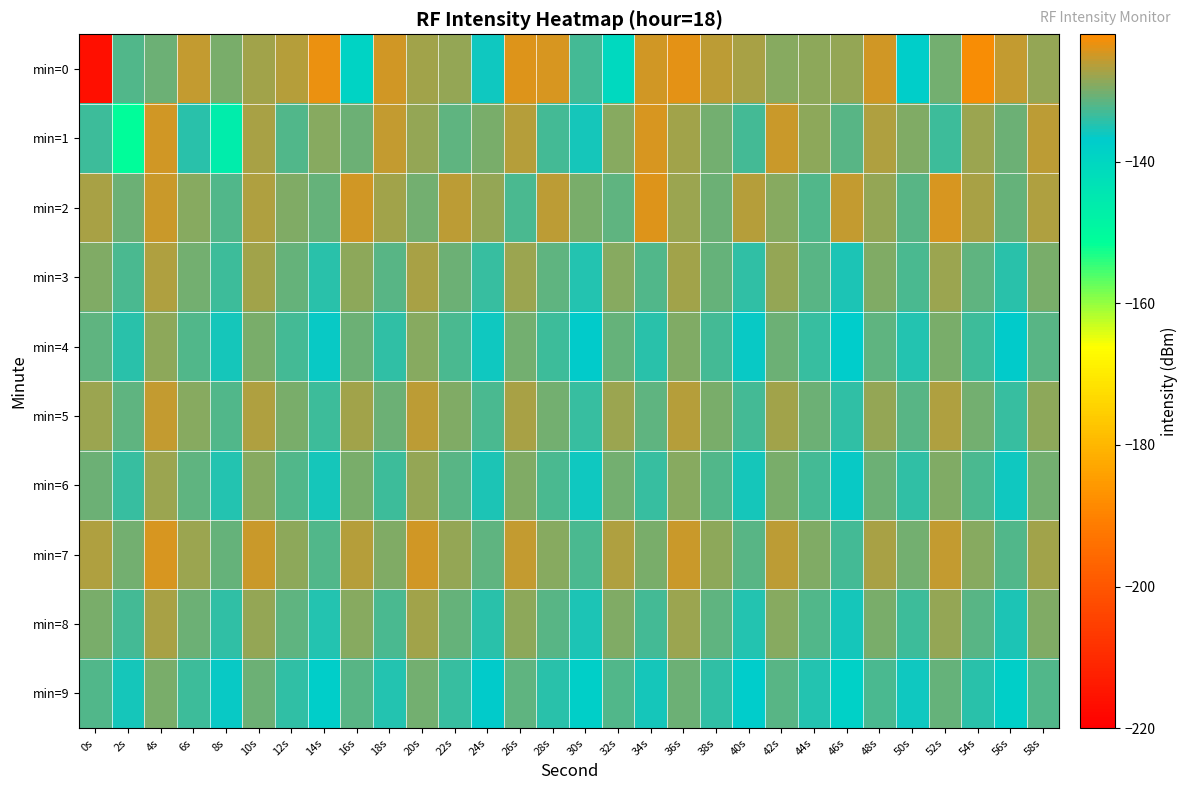

Which has a higher value, 2s or 40s?

40s